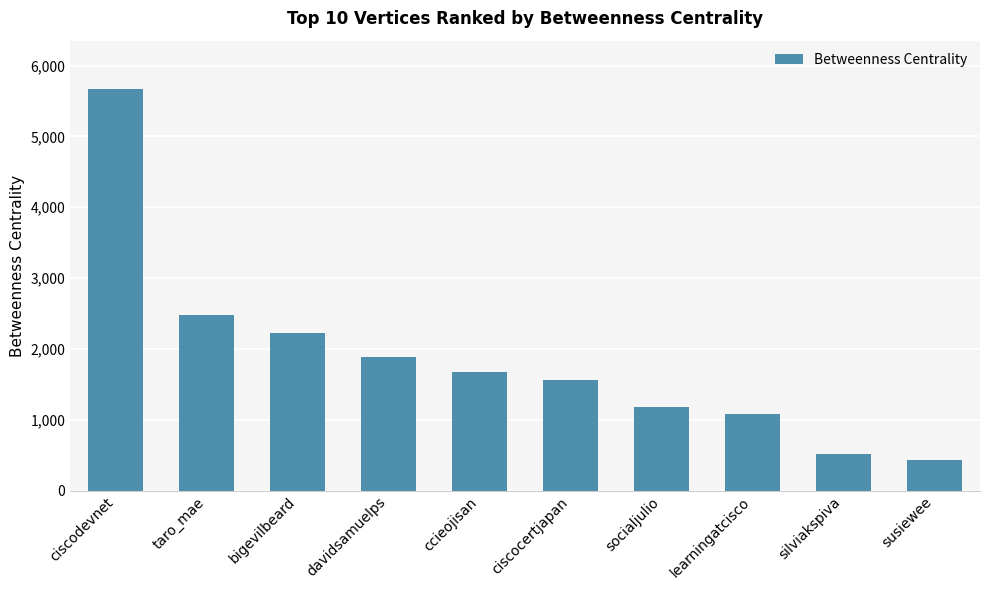

List the labels in order of value, largest first.

ciscodevnet, taro_mae, bigevilbeard, davidsamuelps, ccieojisan, ciscocertjapan, socialjulio, learningatcisco, silviakspiva, susiewee